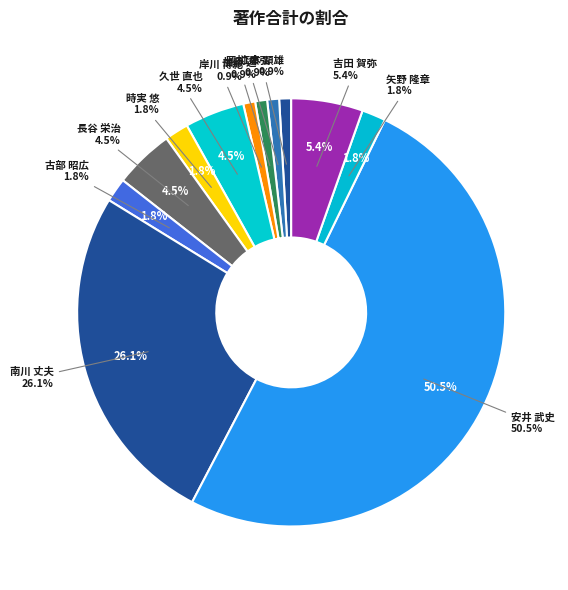

Rank the categories by value from highest to lowest.

安井 武史, 南川 丈夫, 吉田 賀弥, 久世 直也, 長谷 栄治, 時実 悠, 古部 昭広, 矢野 隆章, 江本 顕雄, 岡村 康弘, 加藤 遼, 岸川 博紀, 藤方 潤一, 山本 健詞